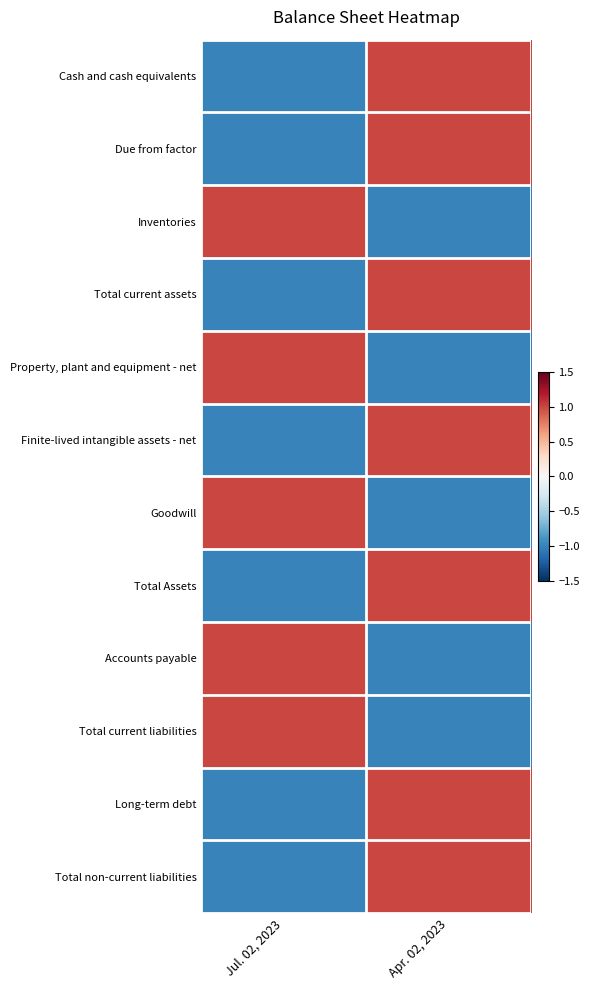

Reading left to right, extract all data points from this chart.

Cash and cash equivalents: Jul. 02, 2023=-1.0	Apr. 02, 2023=1.0
Due from factor: Jul. 02, 2023=-1.0	Apr. 02, 2023=1.0
Inventories: Jul. 02, 2023=1.0	Apr. 02, 2023=-1.0
Total current assets: Jul. 02, 2023=-1.0	Apr. 02, 2023=1.0
Property, plant and equipment - net: Jul. 02, 2023=1.0	Apr. 02, 2023=-1.0
Finite-lived intangible assets - net: Jul. 02, 2023=-1.0	Apr. 02, 2023=1.0
Goodwill: Jul. 02, 2023=1.0	Apr. 02, 2023=-1.0
Total Assets: Jul. 02, 2023=-1.0	Apr. 02, 2023=1.0
Accounts payable: Jul. 02, 2023=1.0	Apr. 02, 2023=-1.0
Total current liabilities: Jul. 02, 2023=1.0	Apr. 02, 2023=-1.0
Long-term debt: Jul. 02, 2023=-1.0	Apr. 02, 2023=1.0
Total non-current liabilities: Jul. 02, 2023=-1.0	Apr. 02, 2023=1.0